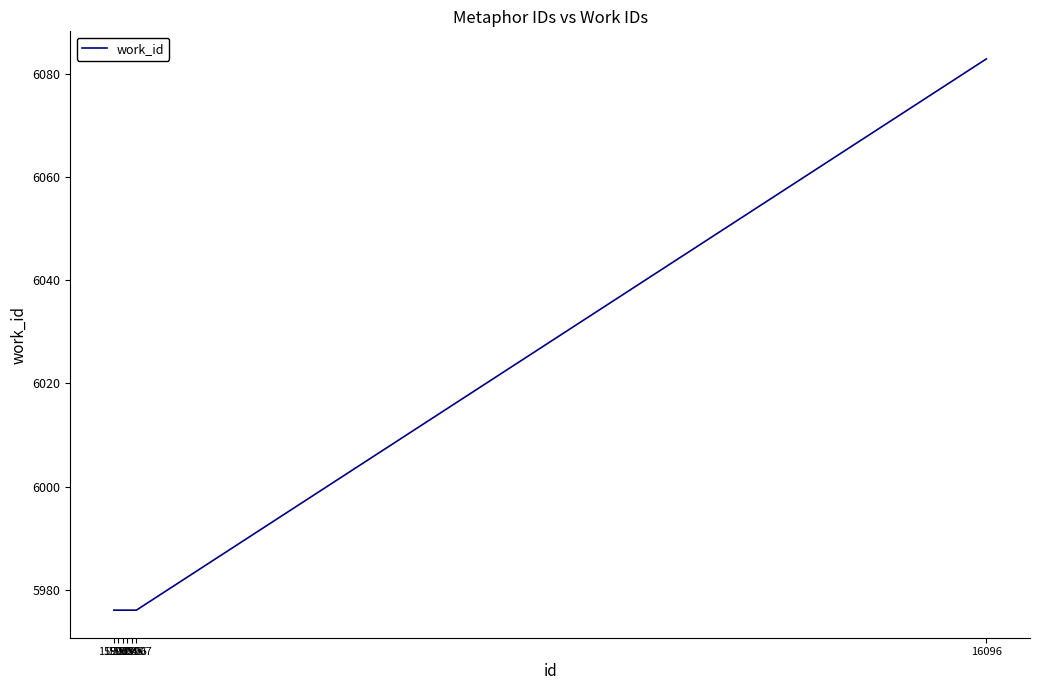

What is the minimum value shown in the chart?

5976